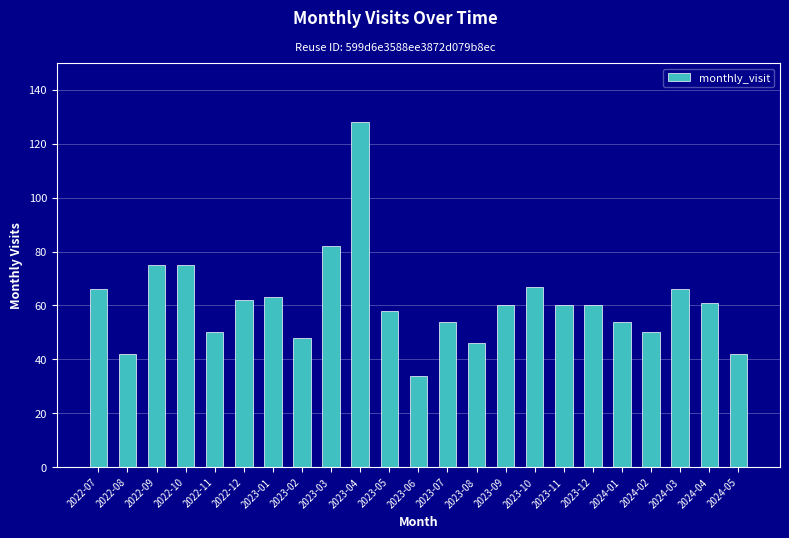

Is it true that the value at 2022-11 is 50?

True